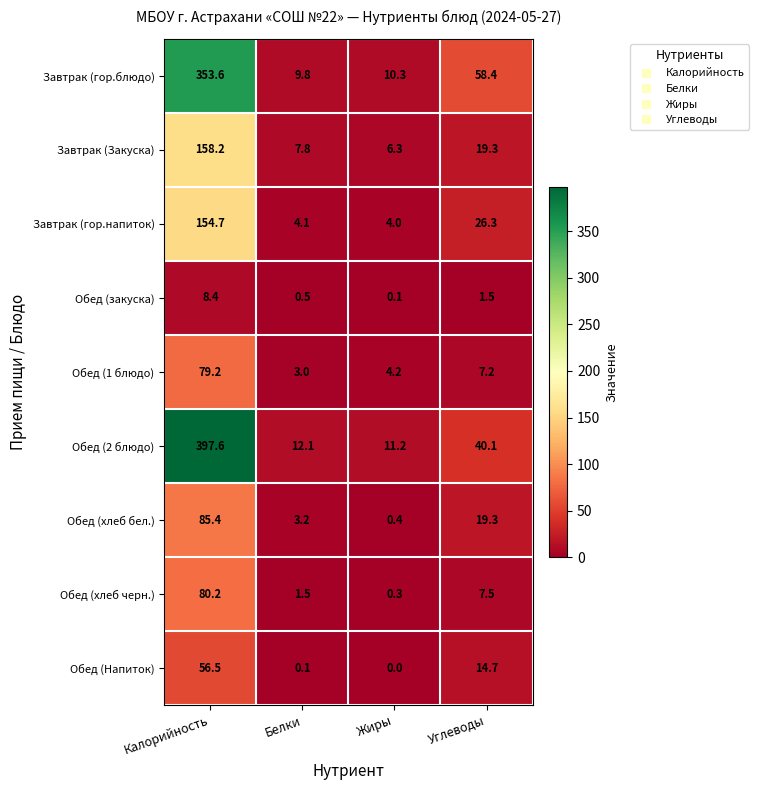

Which series has the largest total across all categories?

Обед (2 блюдо)